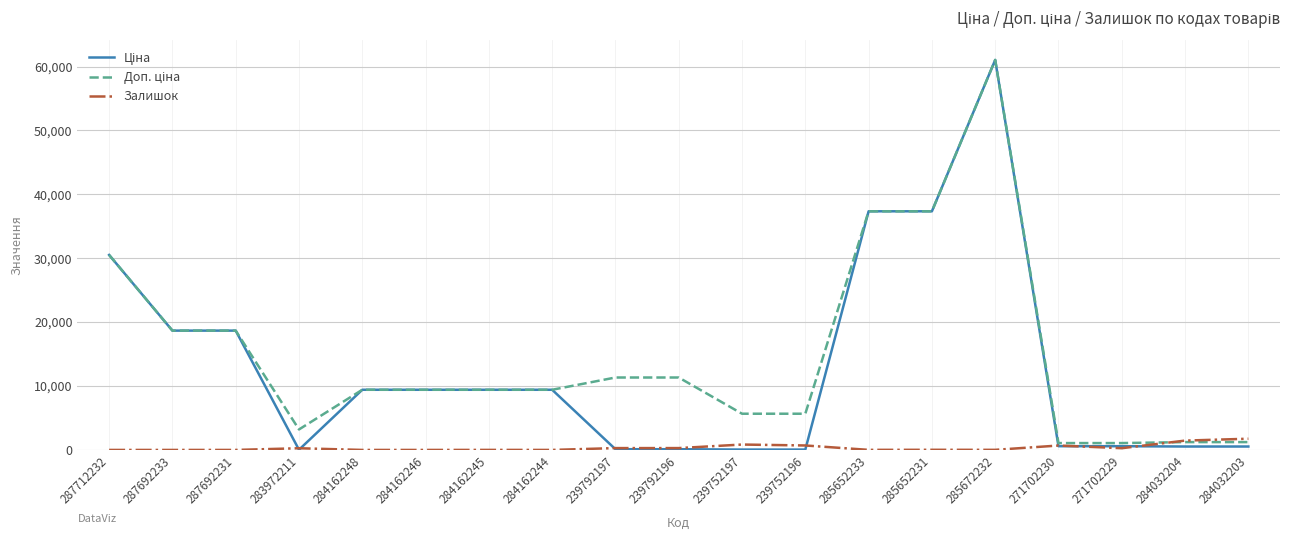

Which label corresponds to the largest value in the chart?

285672232